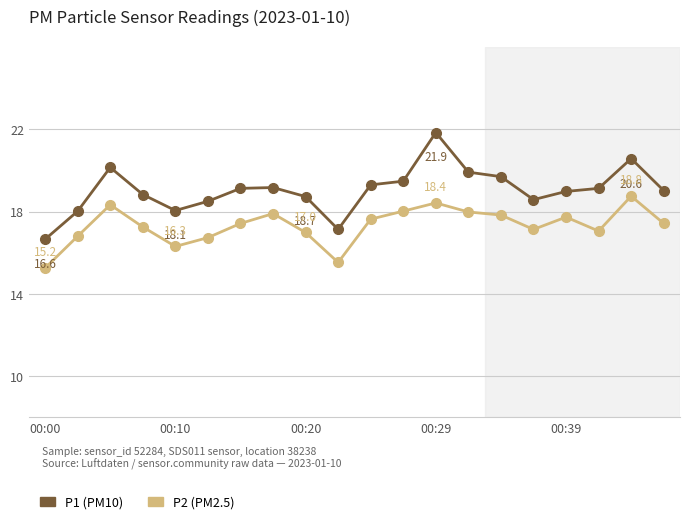

True or false: P2 (PM2.5) and P1 (PM10) cross at least once.

False